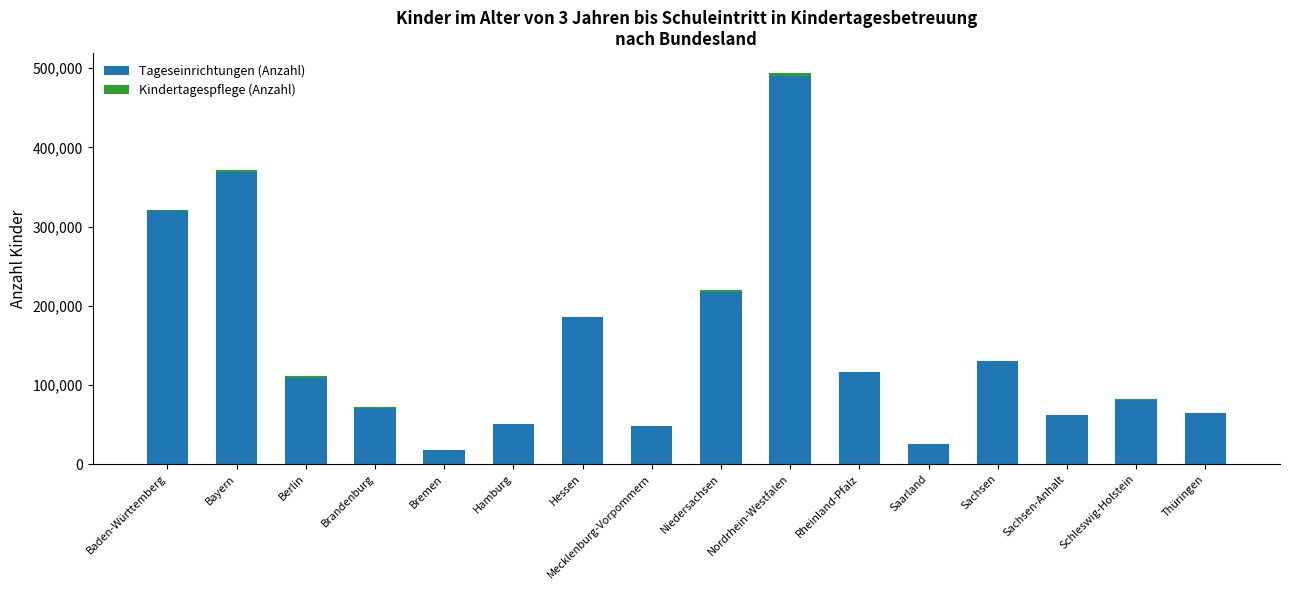

The value of Tageseinrichtungen (Anzahl) at Bayern is 90011. True or false?

False